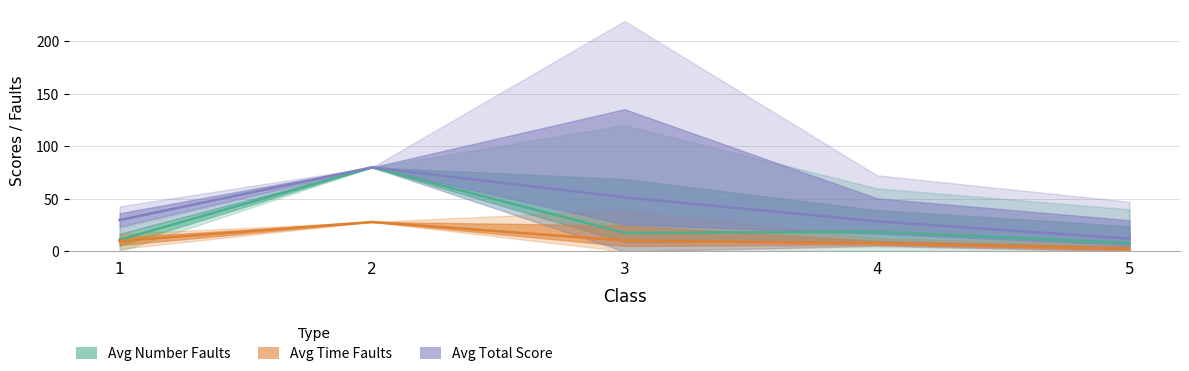

True or false: Avg Time Faults has a value of 4.5 at 4.

False